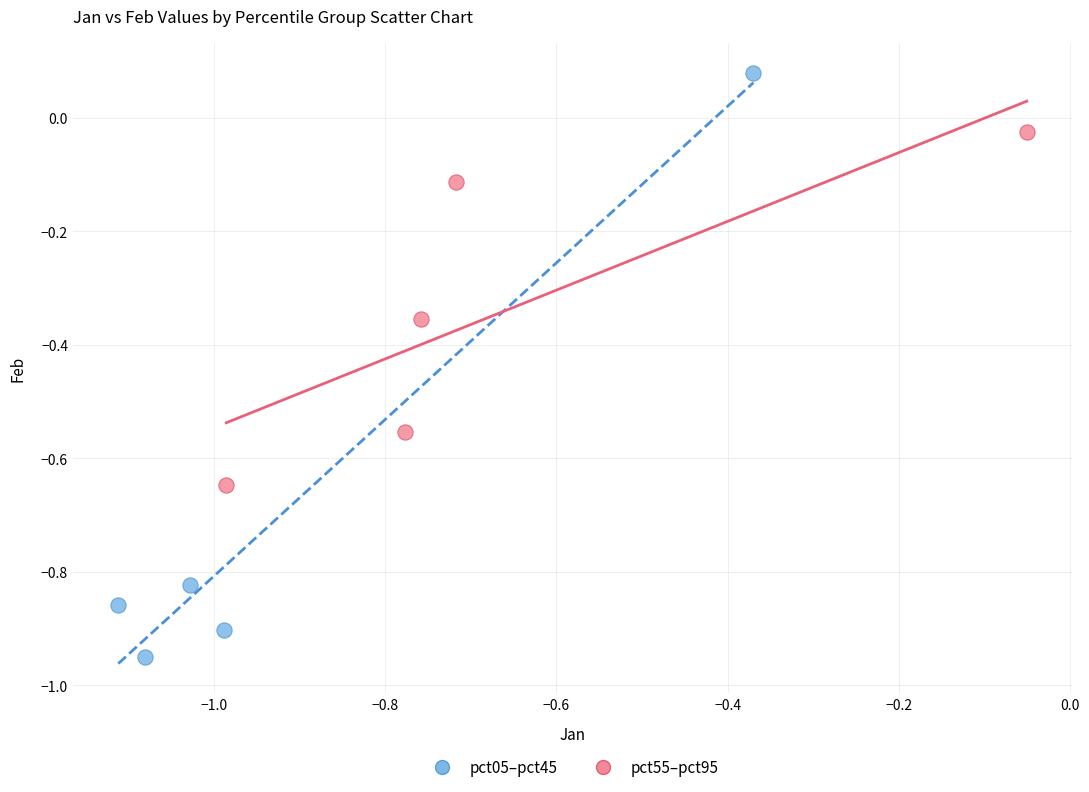

Which series has the largest Y range (max minus min)?

pct05–pct45